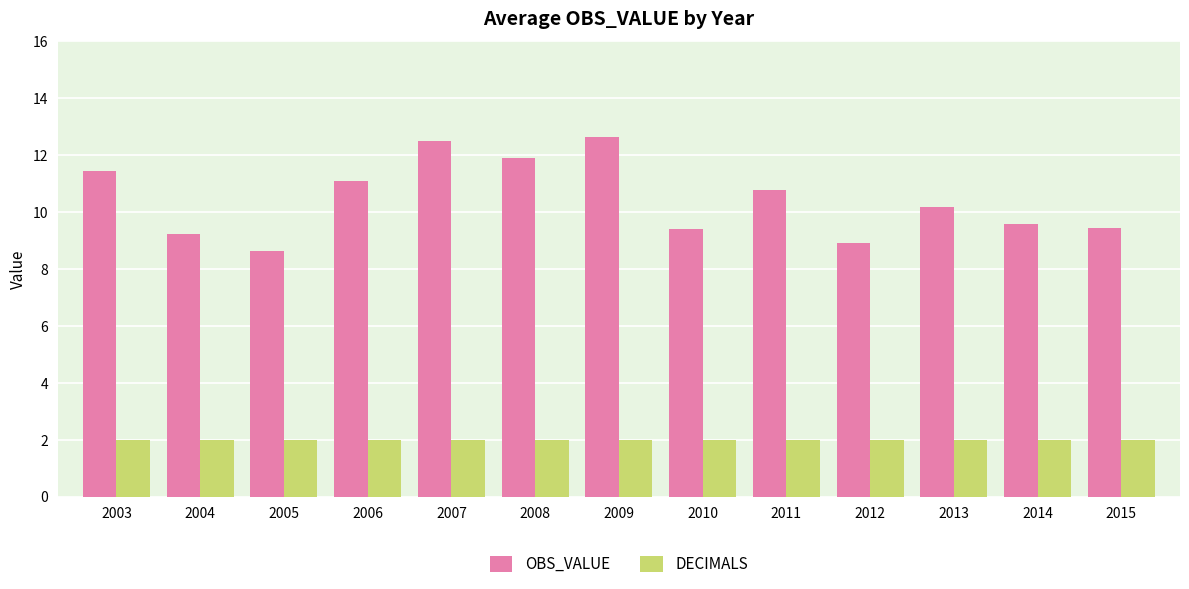

What is the lowest value of the OBS_VALUE series?

8.6